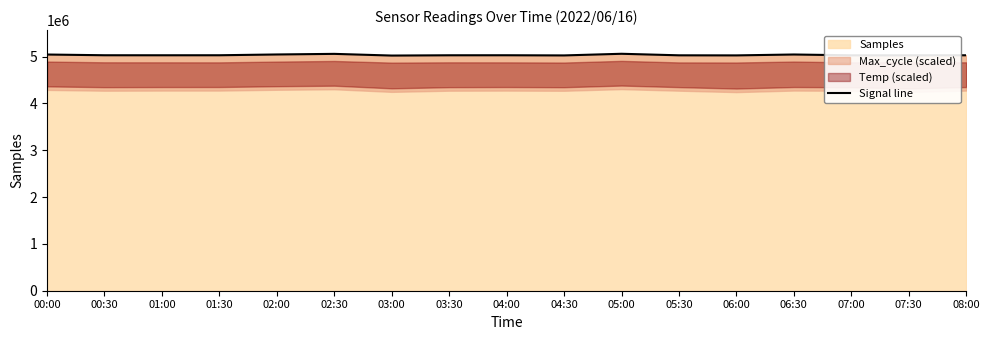

How many interior local peaks (higher than both neighbors) does the data have?

4